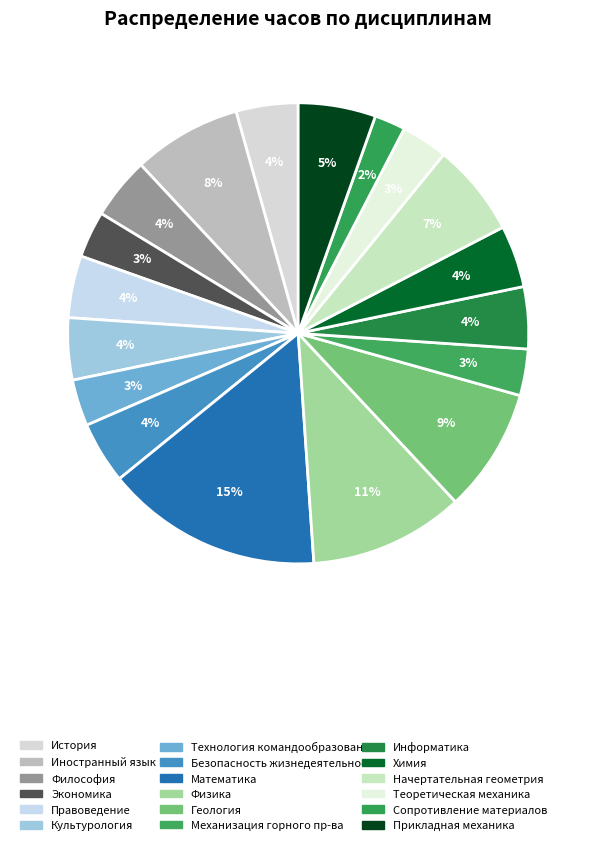

Rank the categories by value from lowest to highest.

Сопротивление материалов, Экономика, Технология командообразования и саморазвития, Механизация горного производства, Теоретическая механика, История, Философия, Правоведение, Культурология и межкультурное взаимодействие, Безопасность жизнедеятельности, Информатика, Химия, Прикладная механика, Начертательная геометрия, инженерная и компьютерная графика, Иностранный язык, Геология, Физика, Математика